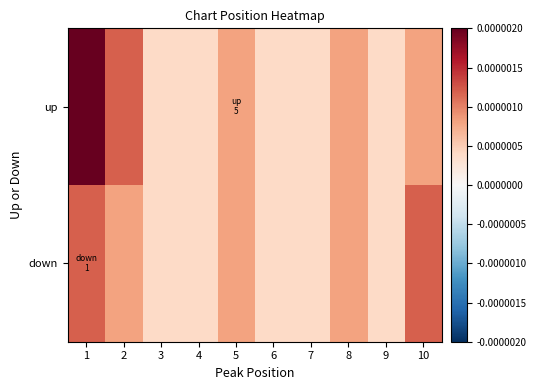

At 6, list the series in order from largest to smallest.

up, down